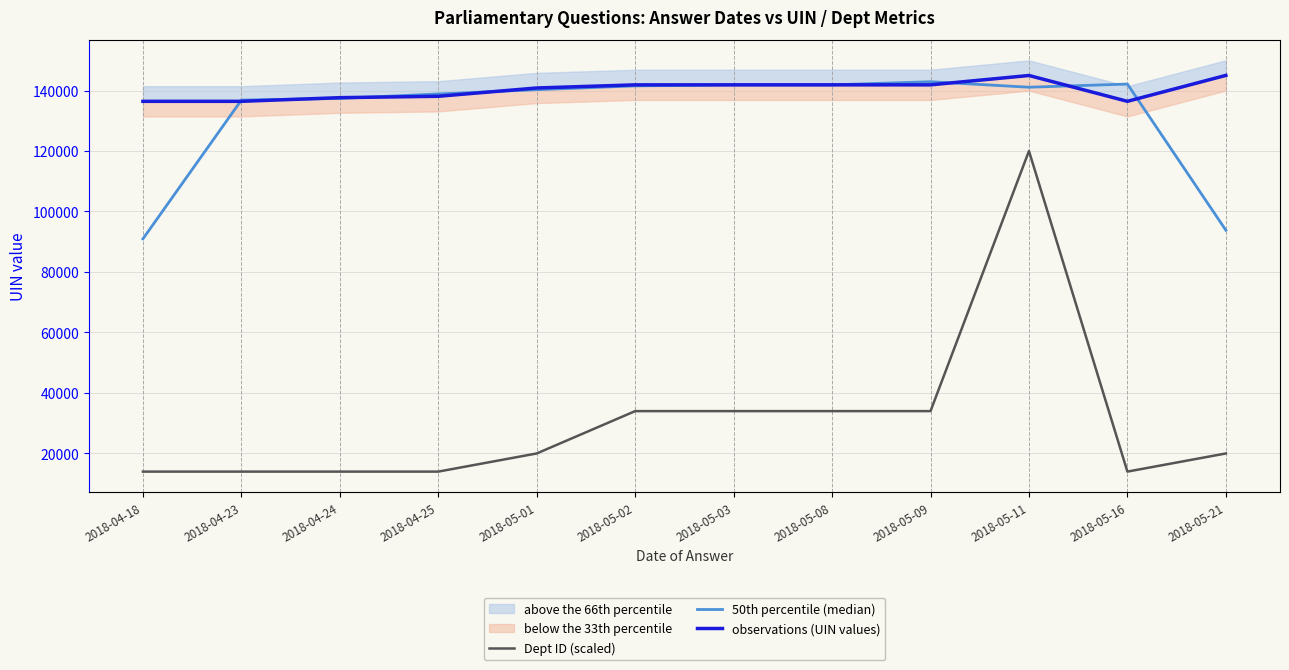

How many data points in observations (UIN values) are above 141872?

5